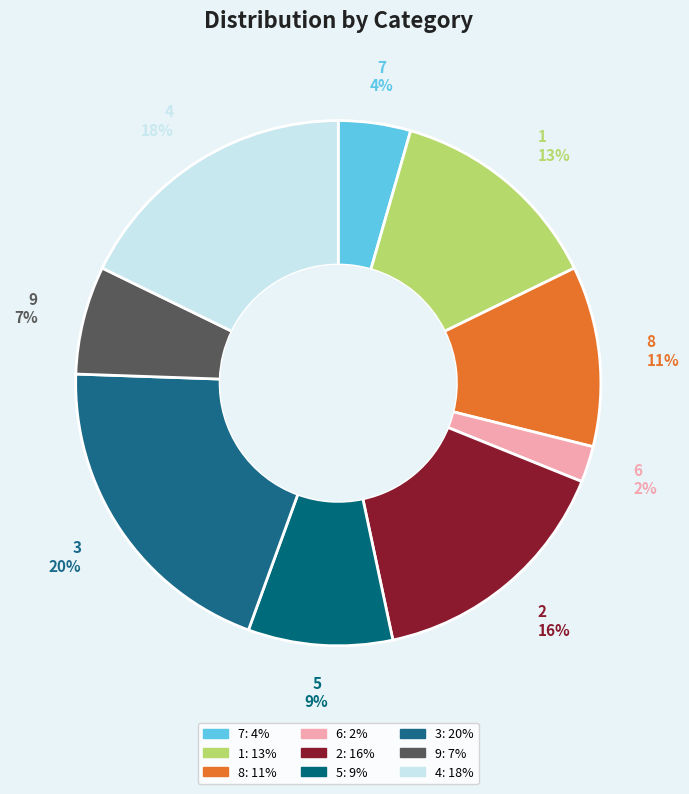

Which category has the smallest portion of the pie?

6